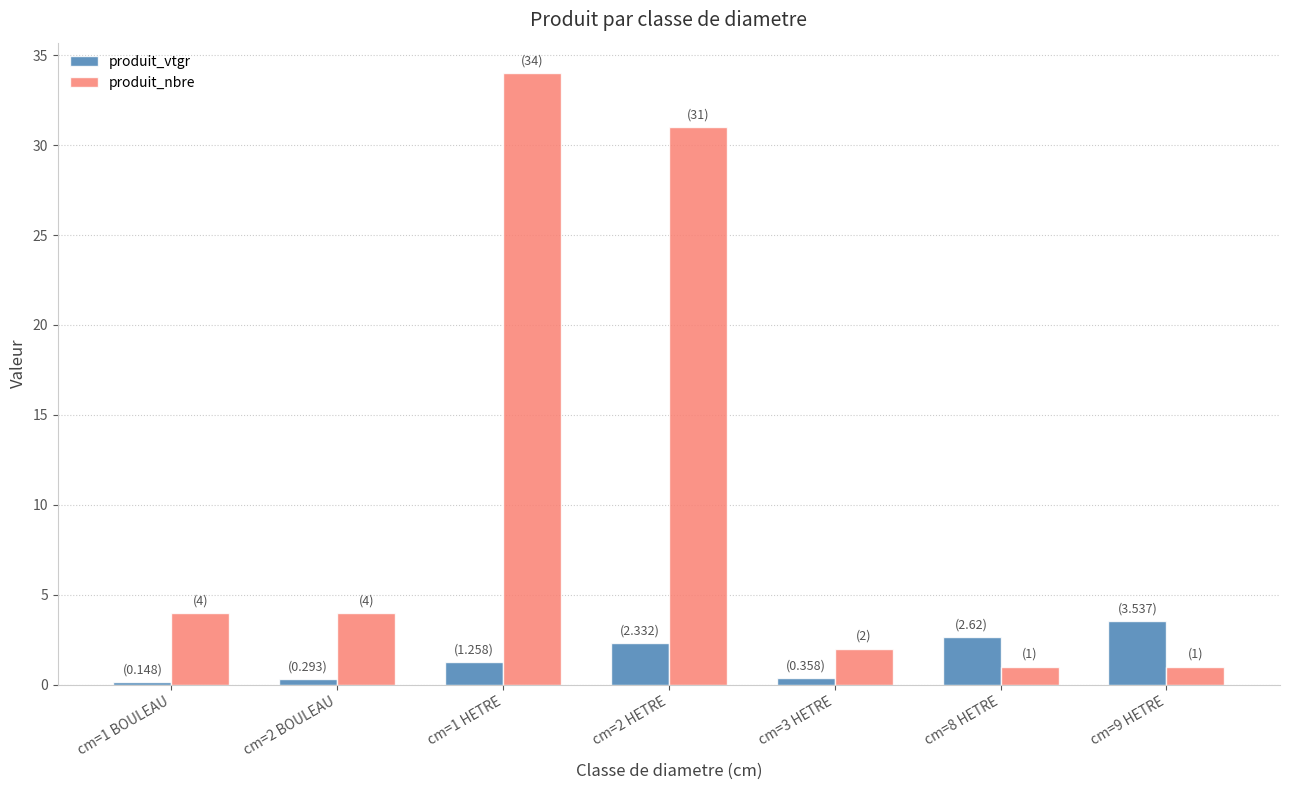

At which label does produit_nbre reach its peak?

cm=1 HETRE